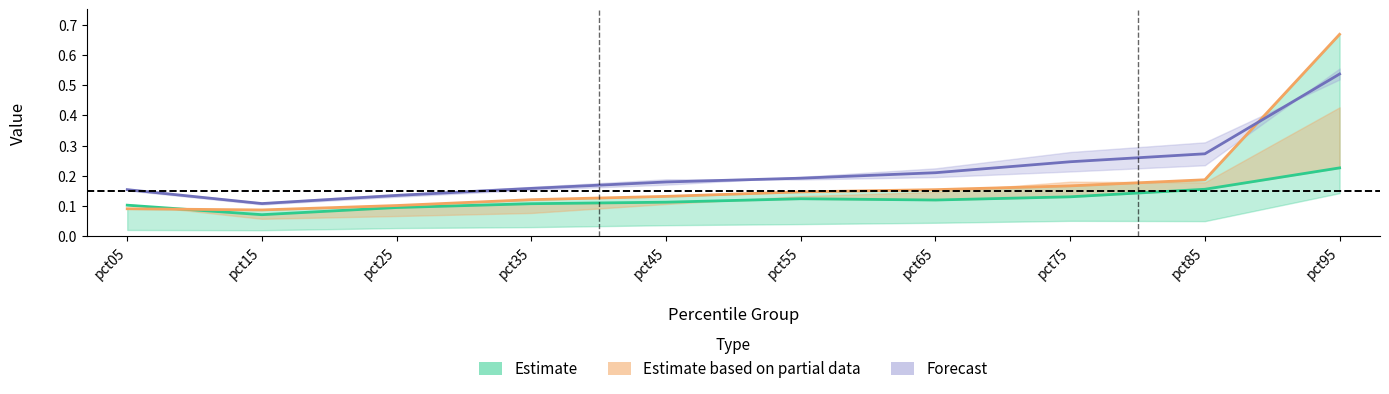

Rank the series at pct45 from highest to lowest value.

Forecast, Estimate based on partial data, Estimate